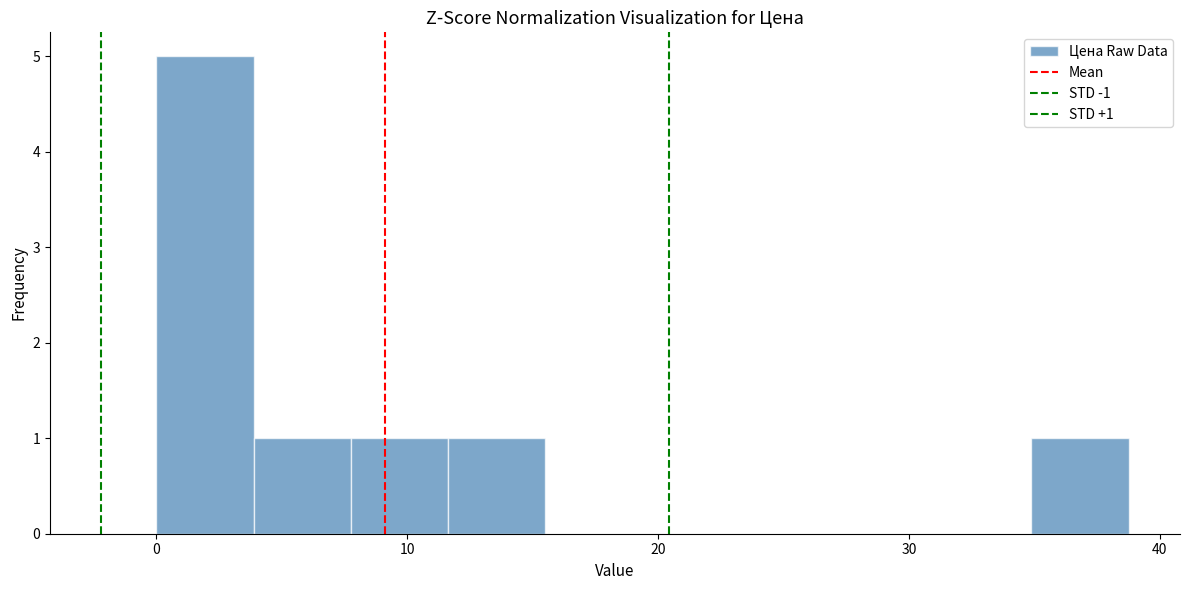

Around what value on the x-axis is the tallest bar? Give the approximate position of its centre, as read against the axis.

2